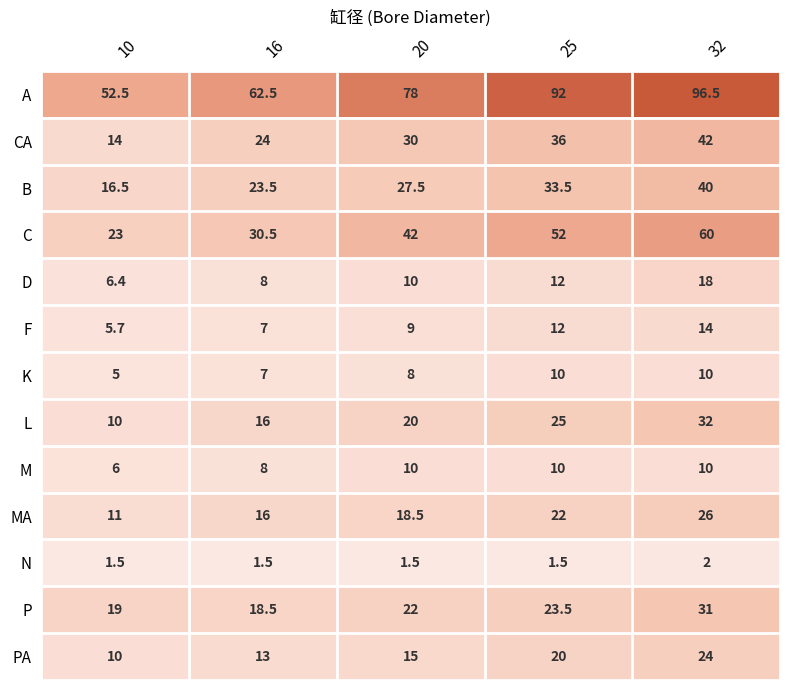

Which series has the largest total across all categories?

A